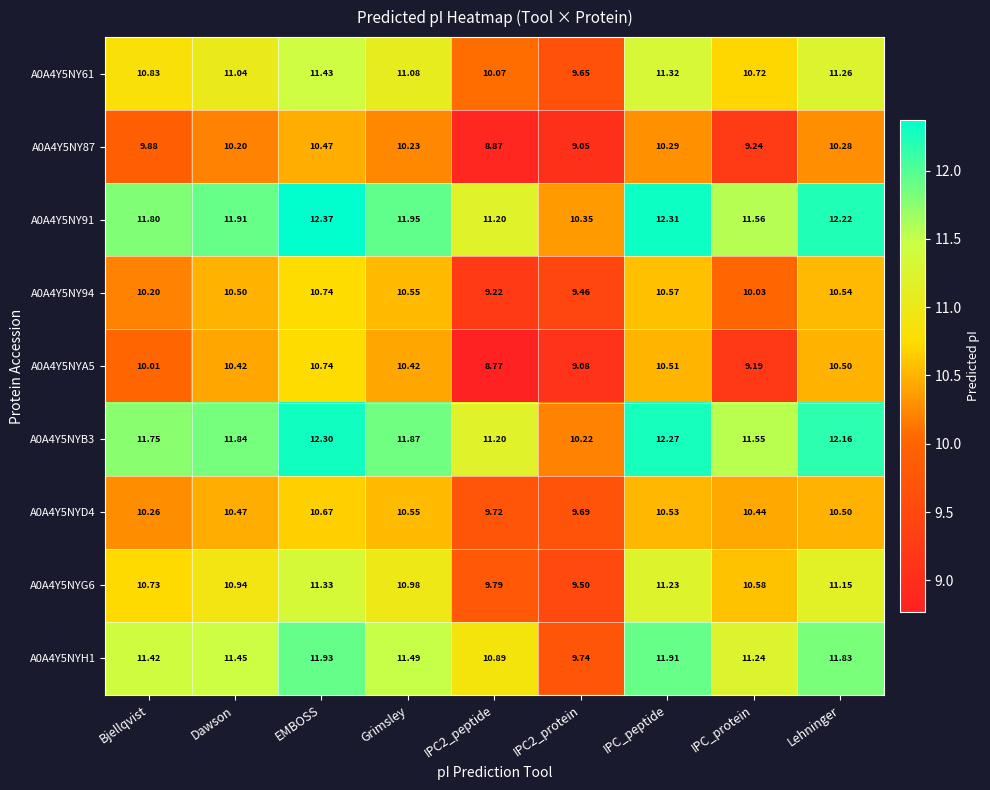

Which series changed the most between Dawson and Lehninger?

A0A4Y5NYH1